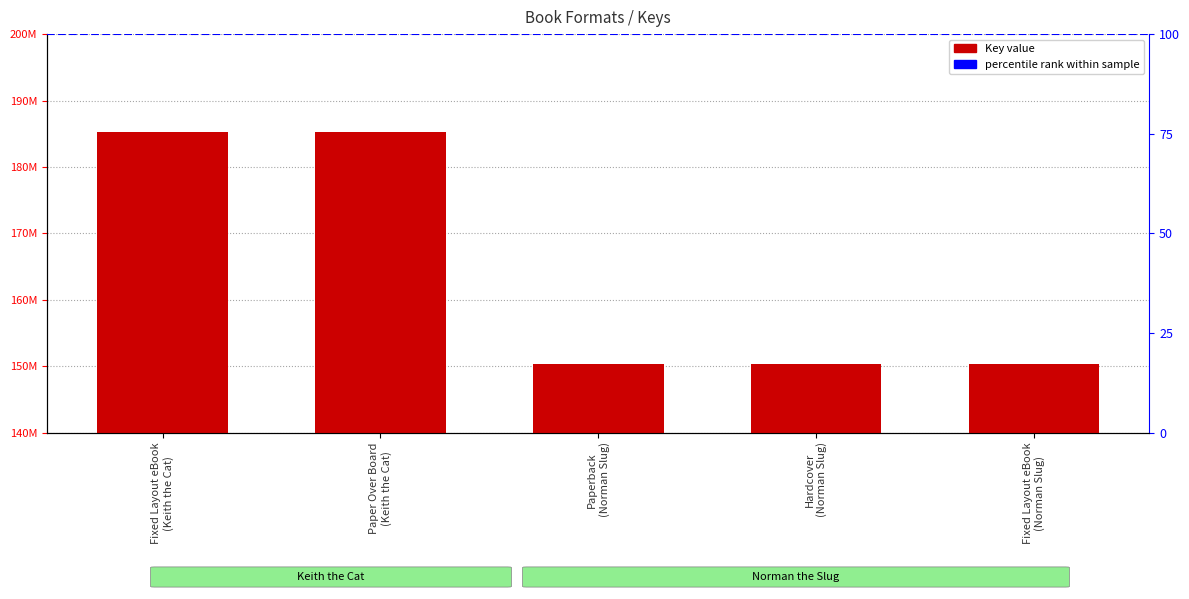

The value at Hardcover
(Norman Slug) is 150286726. True or false?

True